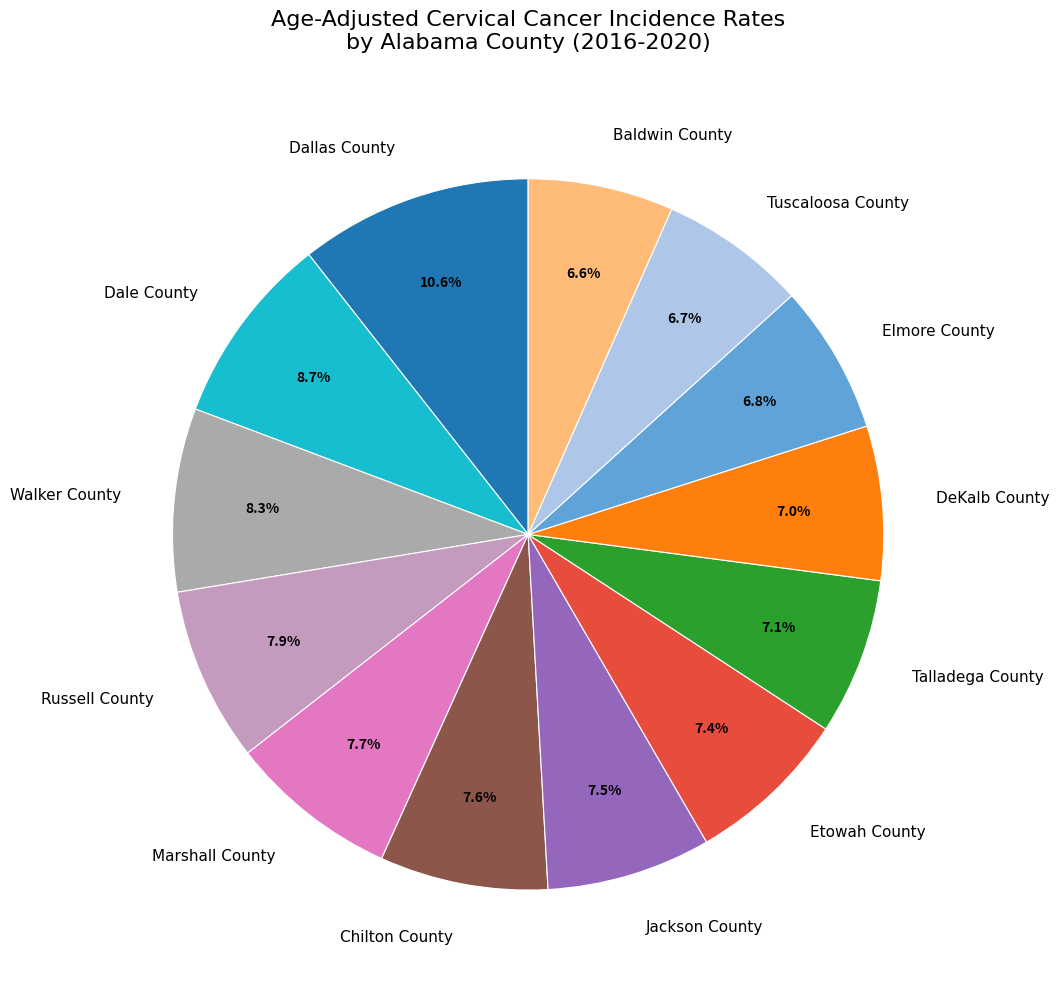

Is Jackson County the majority of the pie?

No